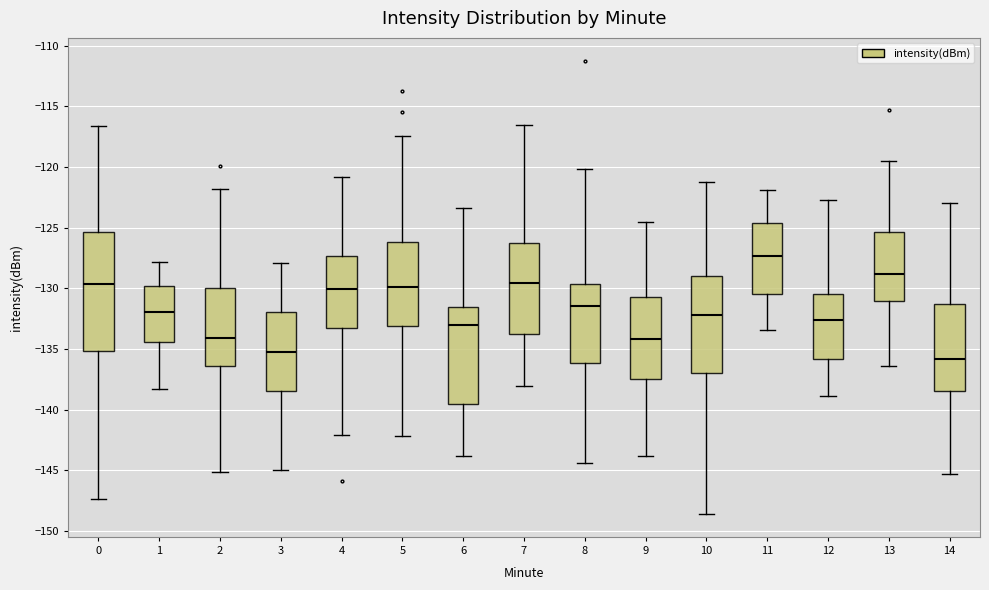

Where does the median line of the box at x = 11 sit on the y-axis? The values are not printed on the chart, so give them approximately, as read against the axis.

-127.5